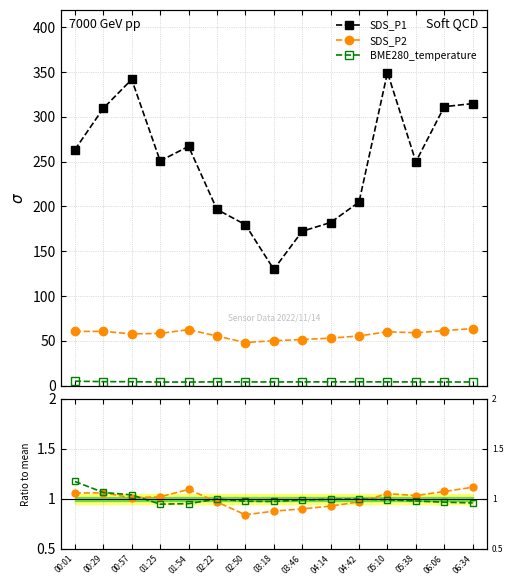

The SDS_P1 series shows 179.5 at 02:50. True or false?

True